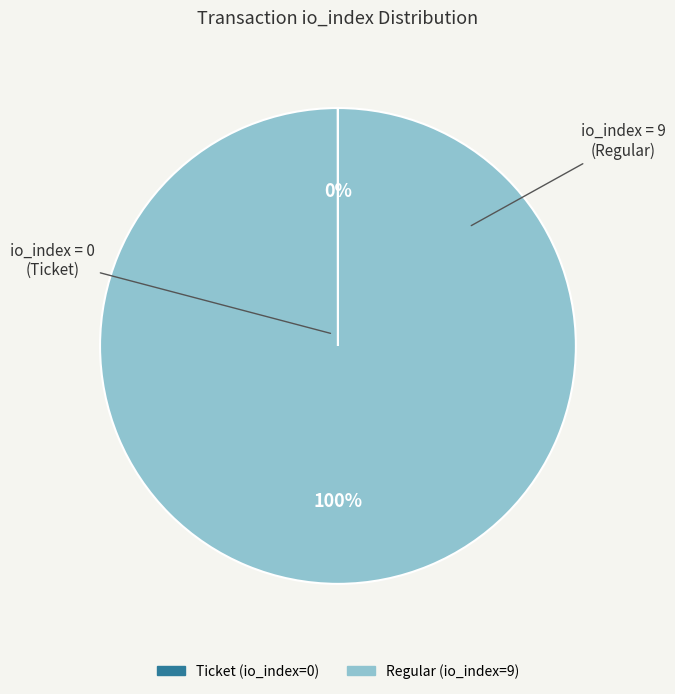

Which category accounts for the majority?

Regular (io_index=9)